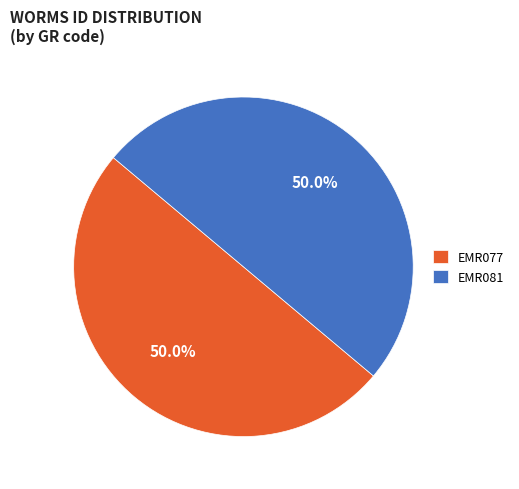

Combined, do EMR081 and EMR077 account for over 50%?

Yes